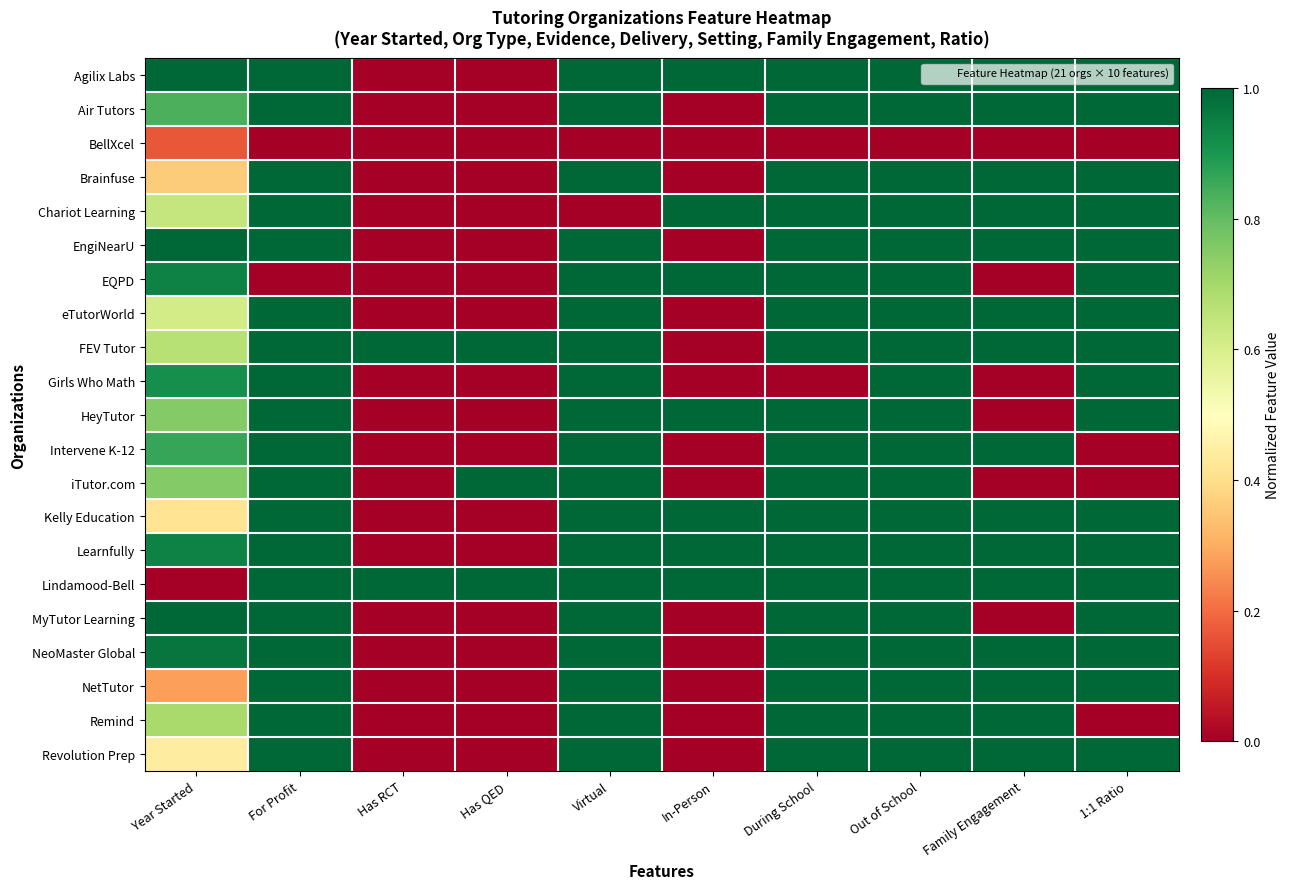

Which category has the lowest value across all series?

Has RCT